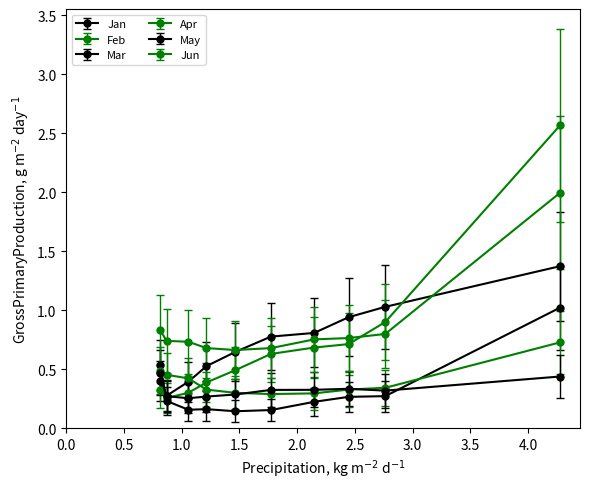

How many lines are shown in the chart?

6